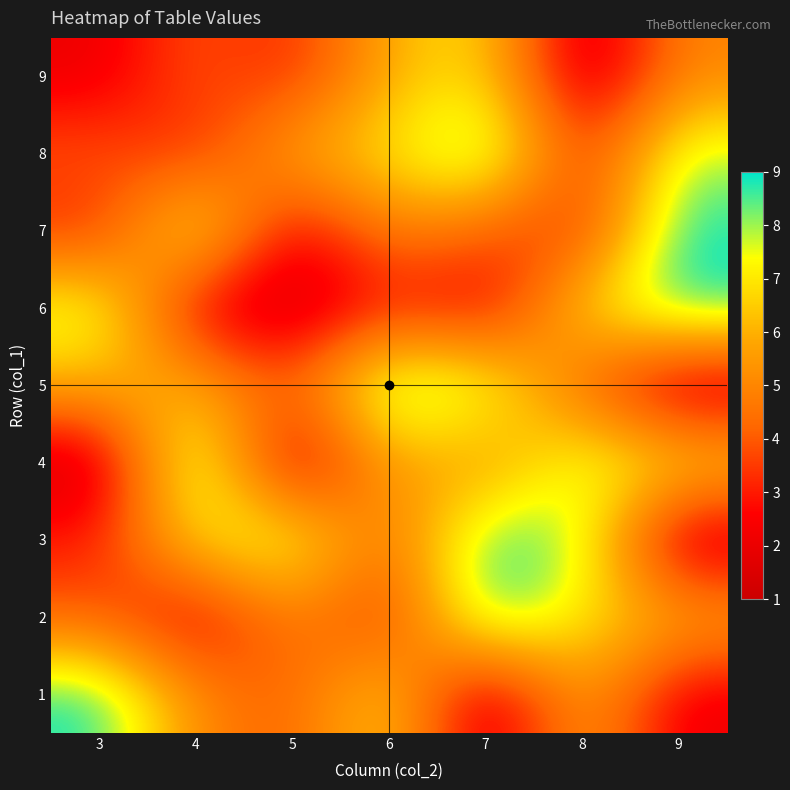

What is the total value across all series at 7?

54